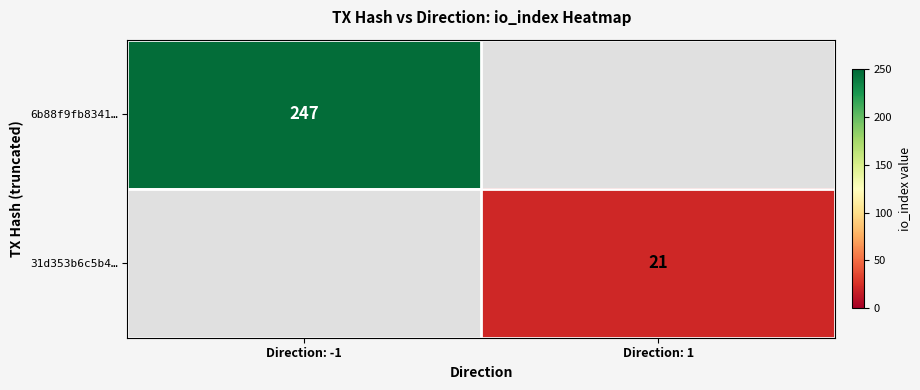

True or false: 6b88f9fb8341… has a value of 247 at Direction: -1.

True